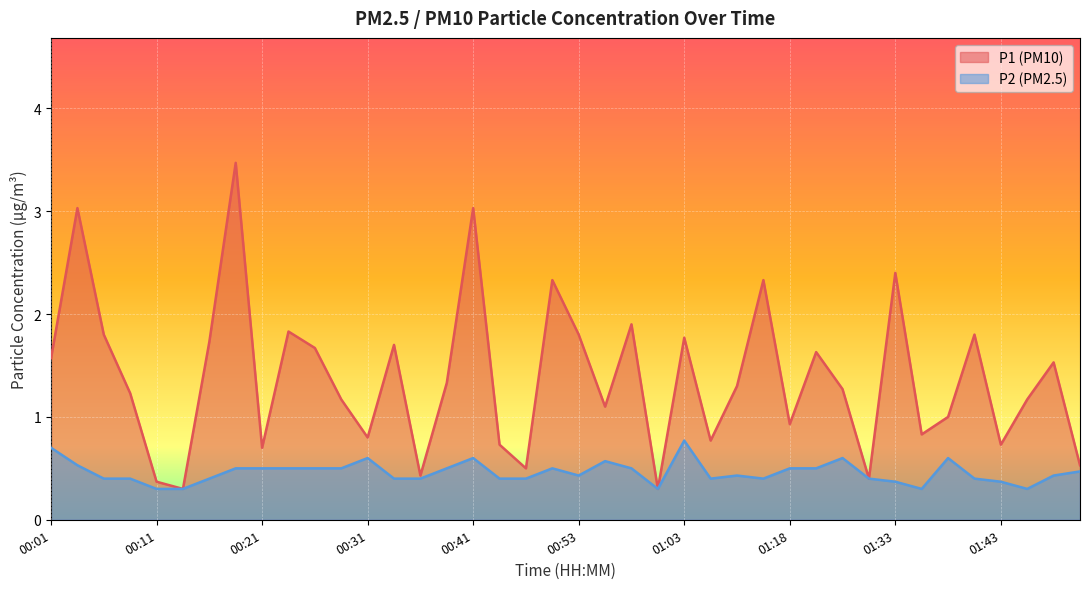

True or false: P1 and P2 cross at least once.

False